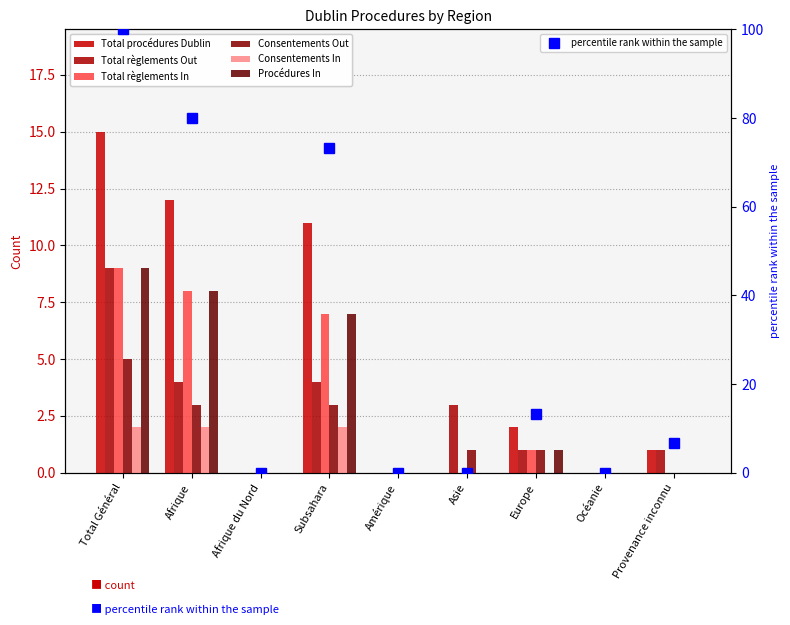

How many bars are there in each group?

6